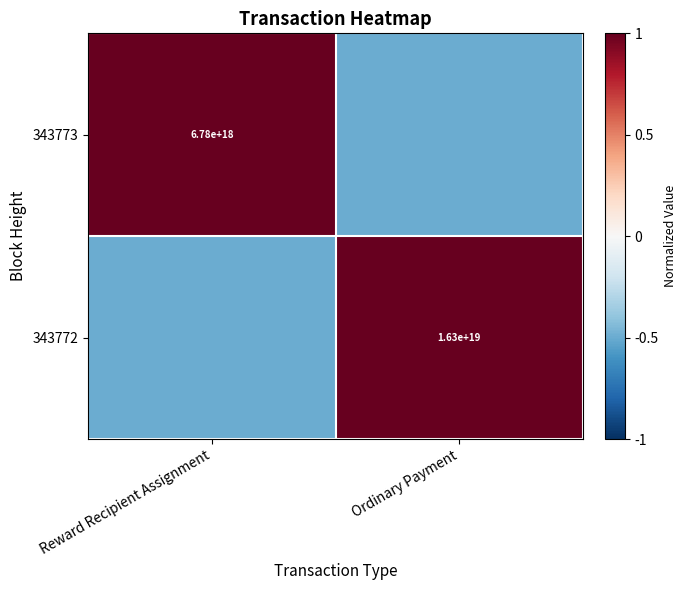

Is the value of 343773 at Reward Recipient Assignment greater than the value of 343772 at Ordinary Payment?

No